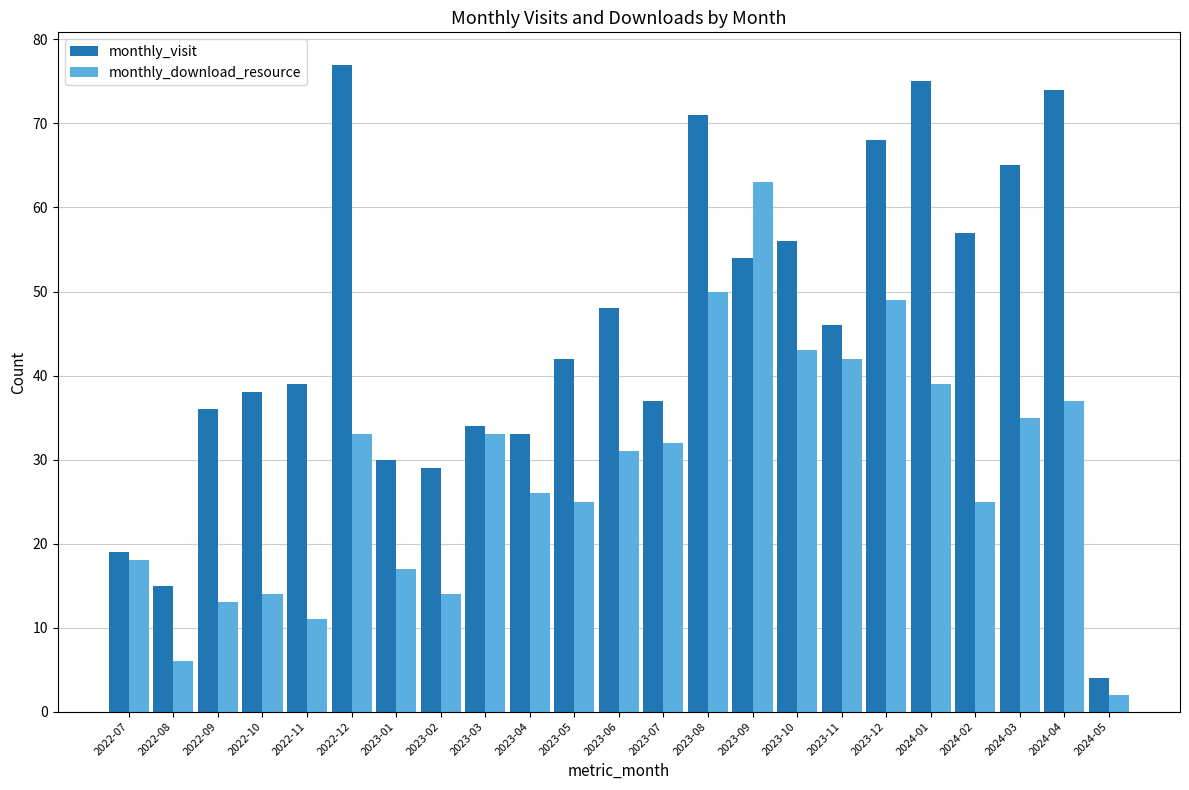

What is the lowest value of the monthly_download_resource series?

2